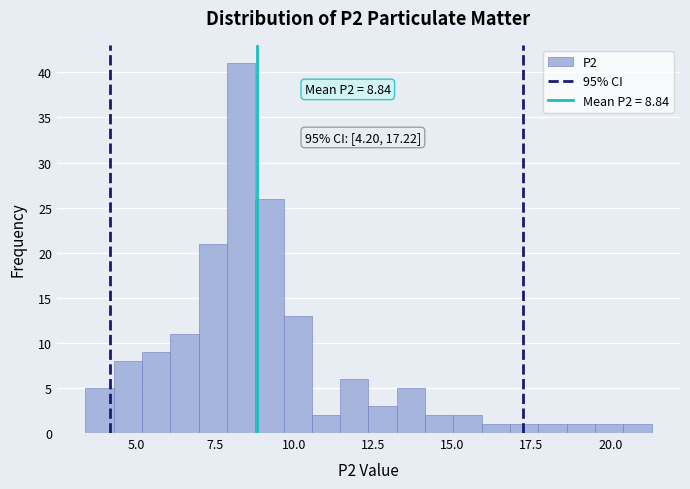

Read against the x-axis, roughly where is the centre of the tallest bar?

8.5